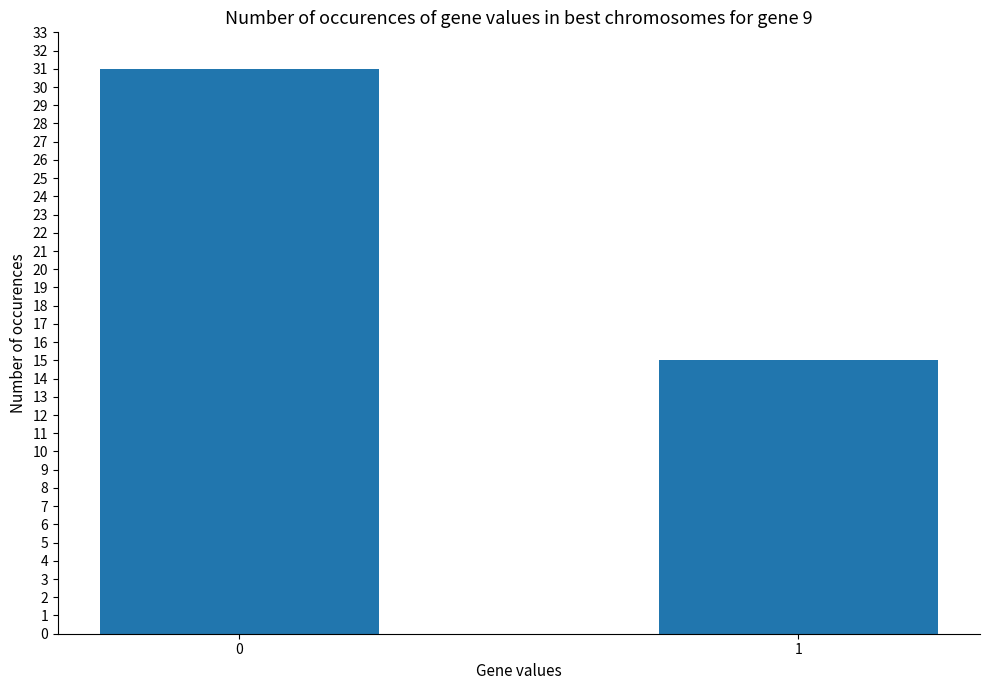

The chart shows a value of 26 at 1. True or false?

False